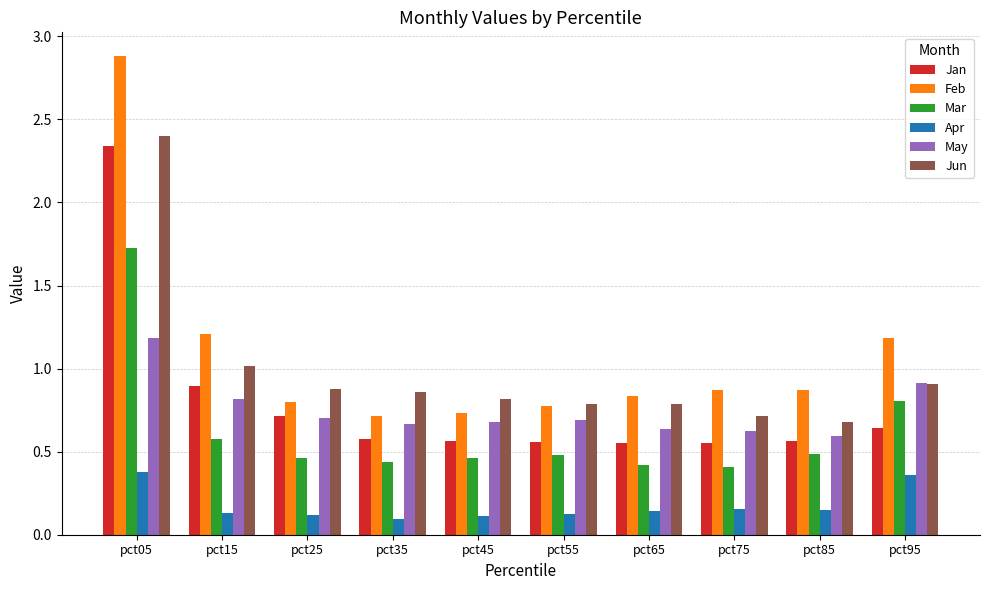

What are all the series names shown in the legend?

Jan, Feb, Mar, Apr, May, Jun